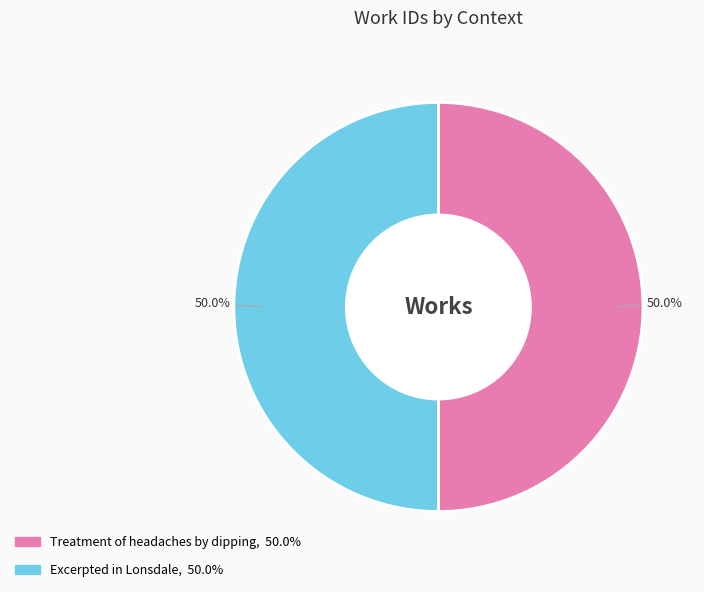

How many slices are in this pie chart?

2